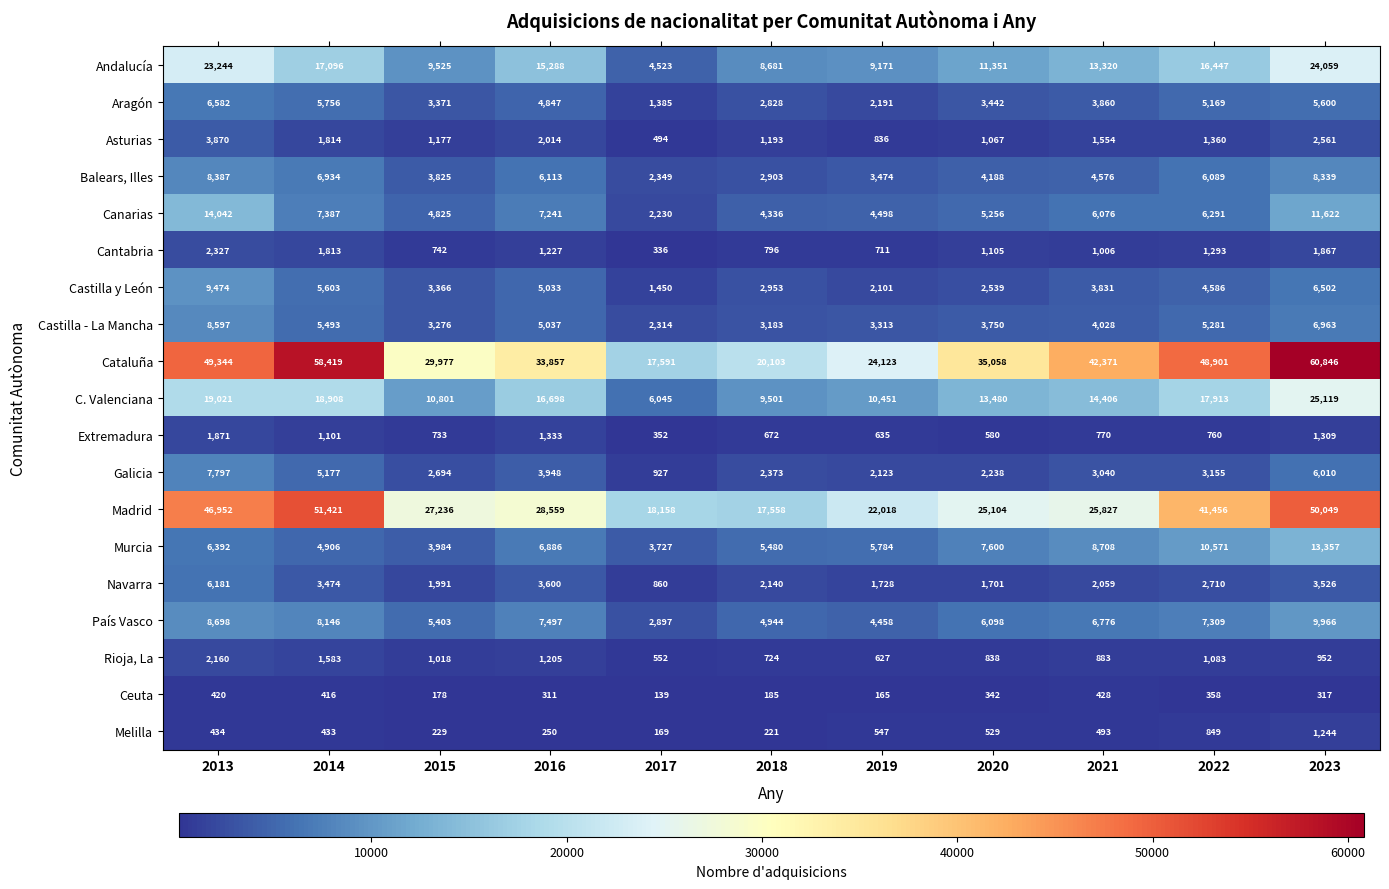

What is the sum of all Navarra values?

29970